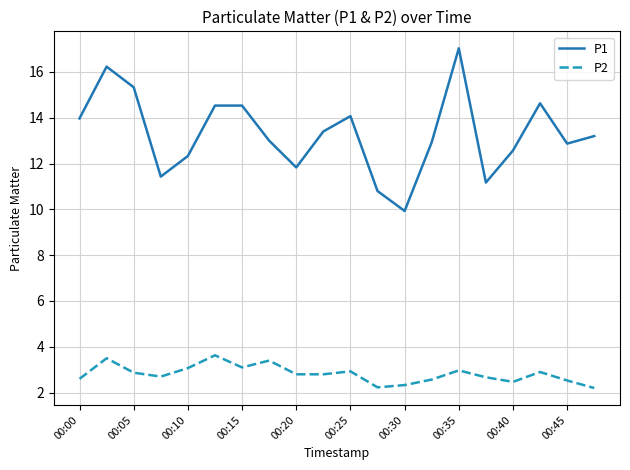

True or false: P1 and P2 cross at least once.

False